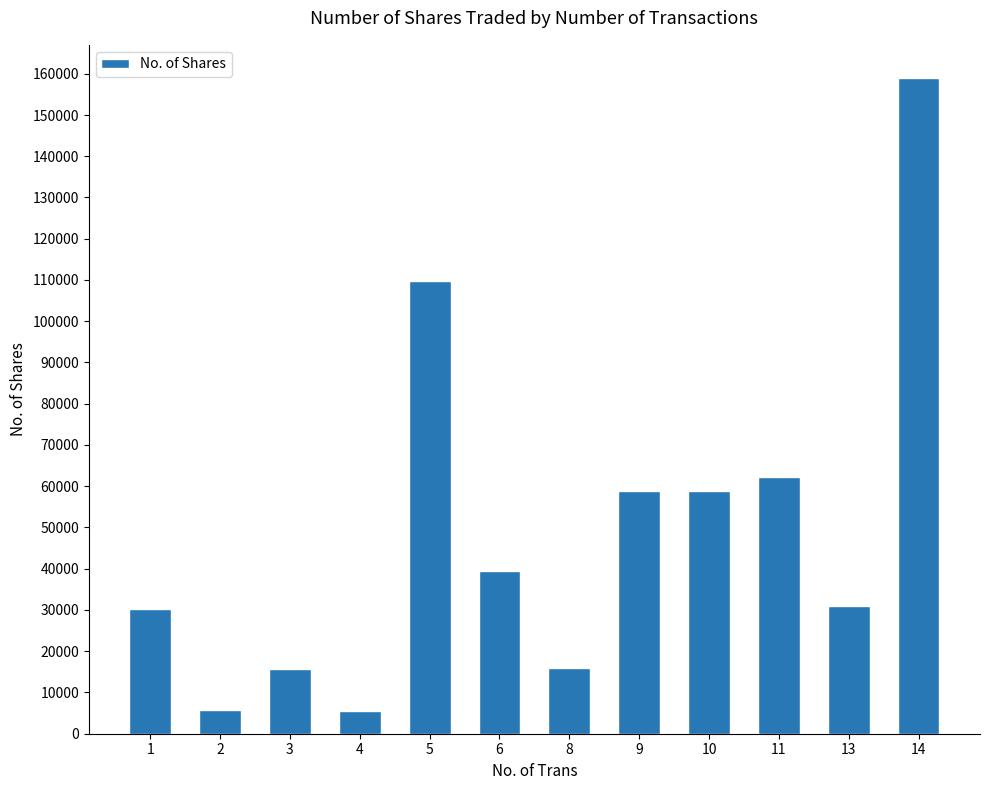

What is the difference between the second highest and second lowest values?

103974